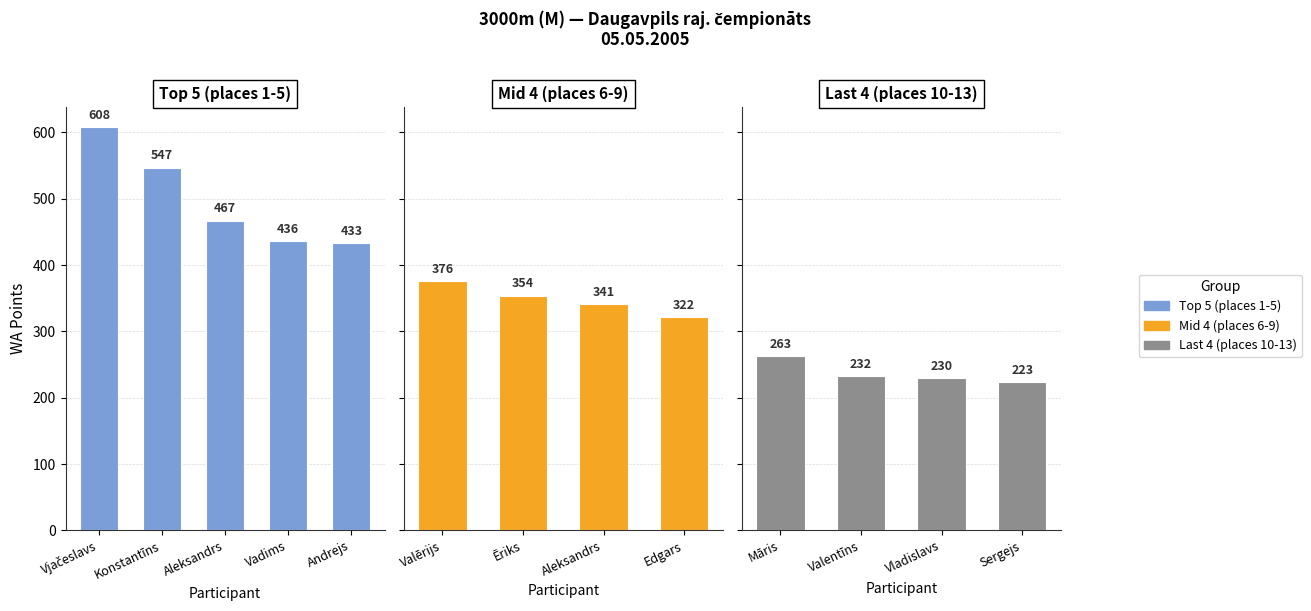

List the labels in order of WA value, largest first.

Vjačeslavs Bambāns, Konstantīns Beresņevs, Aleksandrs Makņa, Vadims Neverčiks, Andrejs Sivačovs, Valērijs Gasperovičš, Ēriks Janovskis, Aleksandrs Lavreckis, Edgars Mordāns, Māris Malnačs, Valentīns Vaščenko, Vladislavs Jeronovičs, Sergejs Kačans